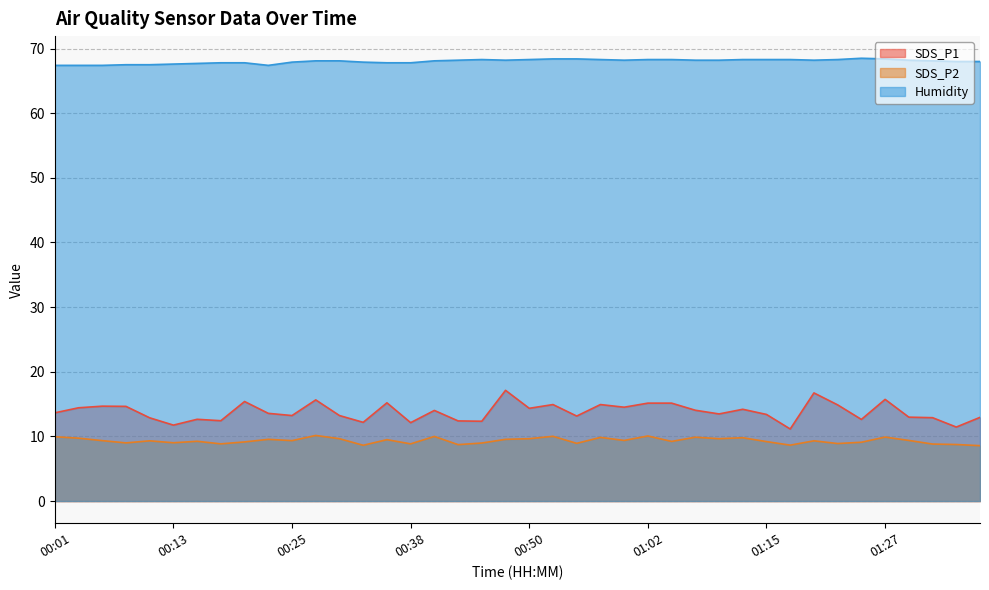

At which category does Humidity reach its first local valley?

00:23